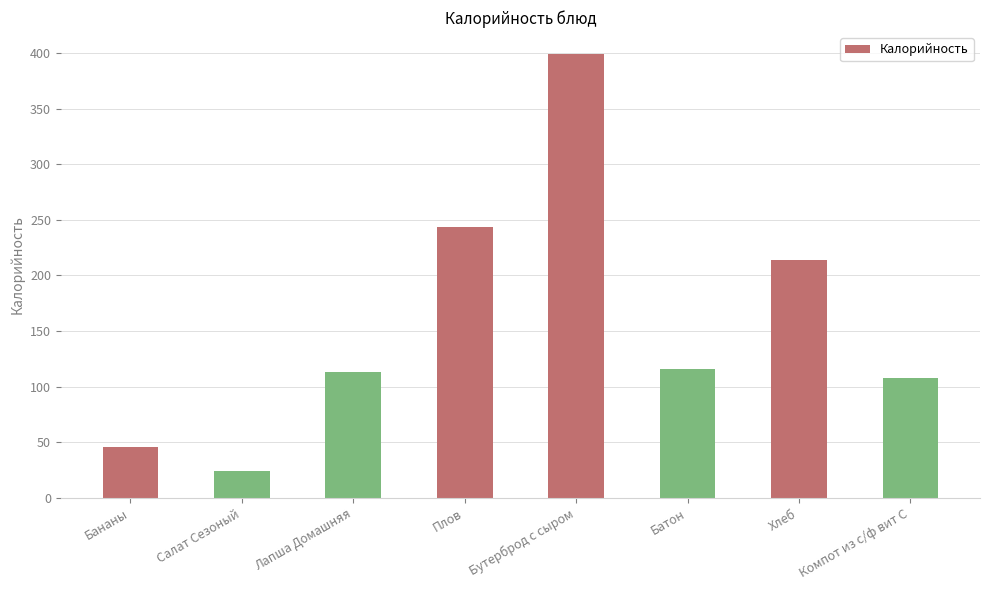

What position from the right is Салат Сезоный?

7